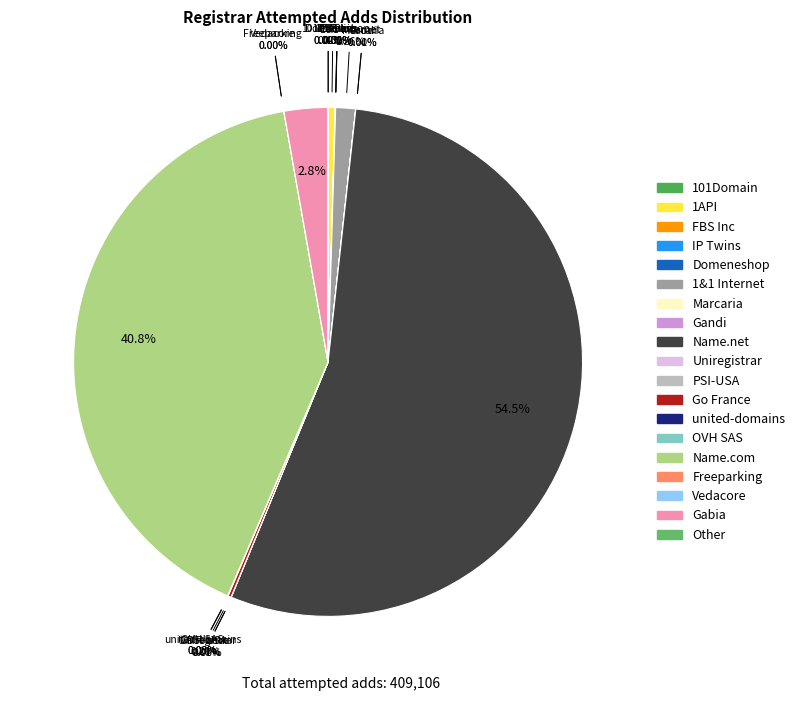

Which slice is the largest?

Name.net INC